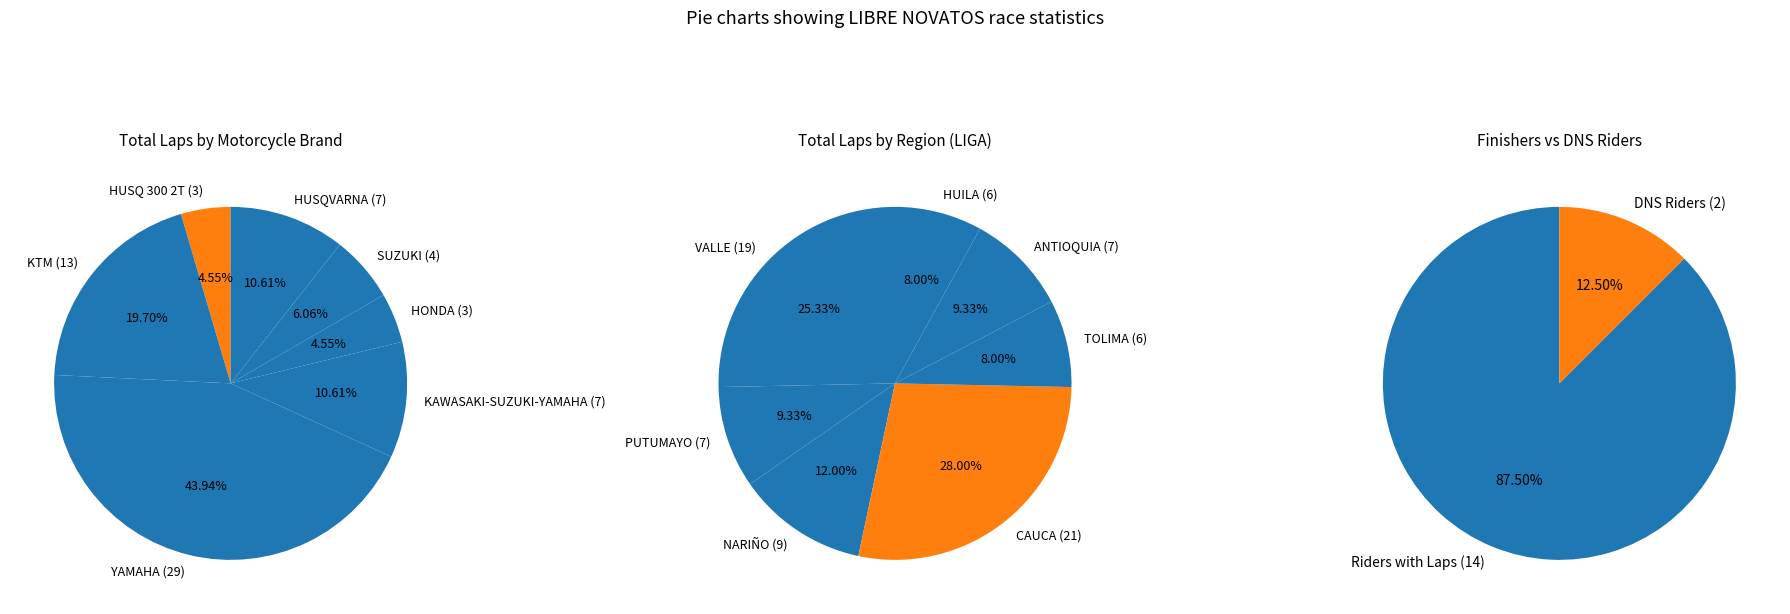

Which slice is the largest?

YAMAHA